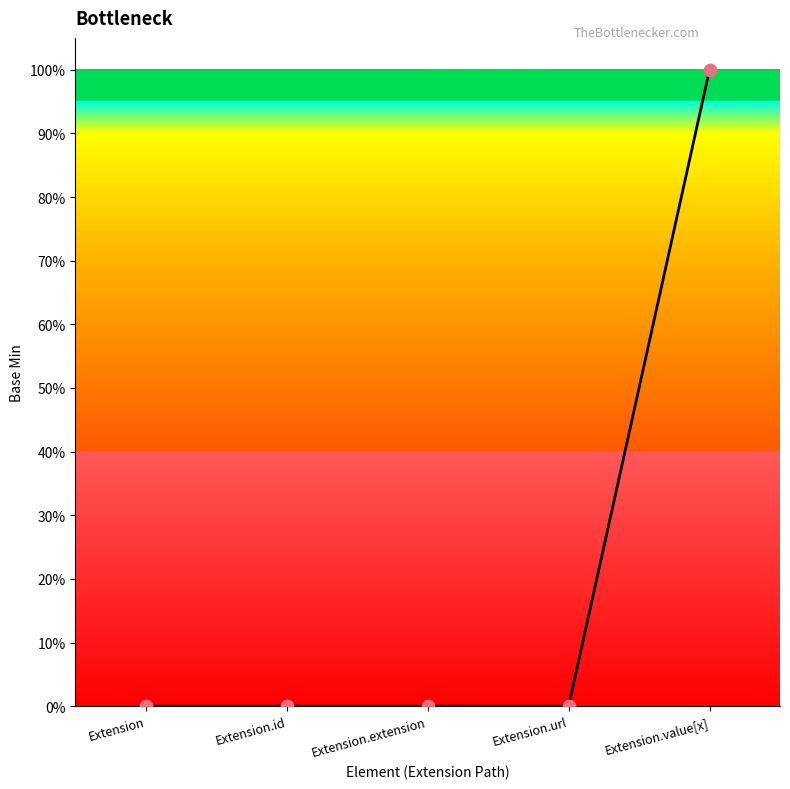

Is this an area chart (filled region under the line)?

Yes